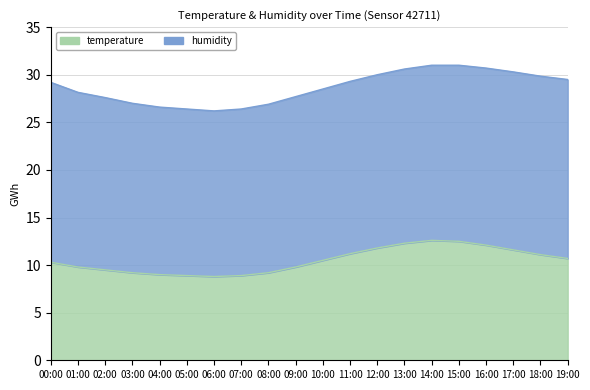

What is the value of the 16th point from the left?

12.5